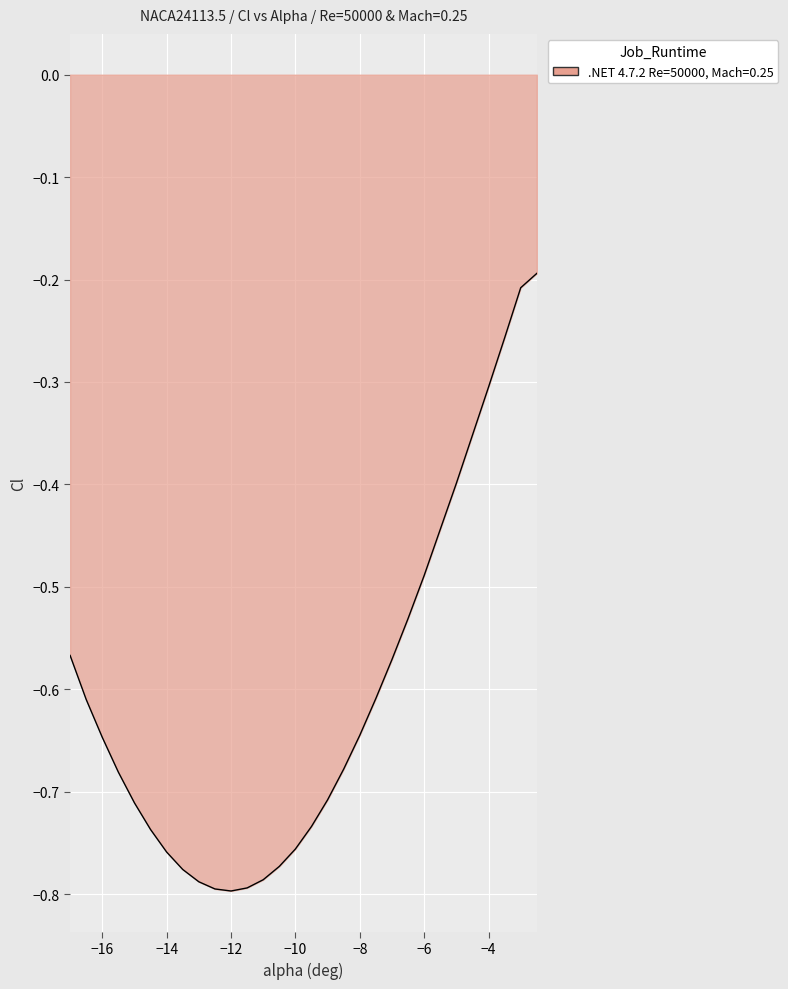

What is the difference between the maximum and minimum values?

0.6